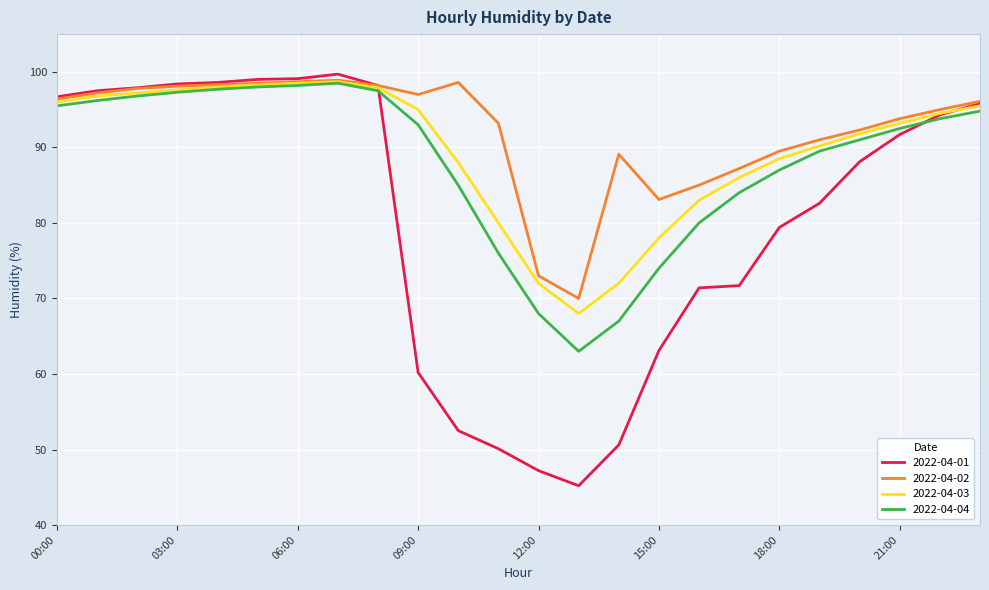

What is the sum of all 2022-04-03 values?

2154.7